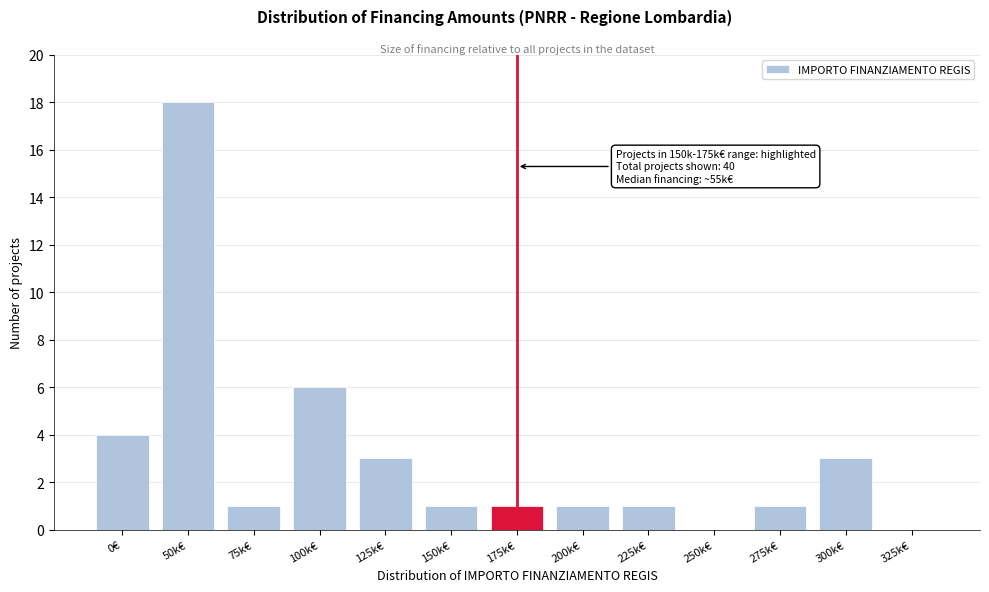

Reading left to right, extract all data points from this chart.

0€=4	50k€=18	75k€=1	100k€=6	125k€=3	150k€=1	175k€=1	200k€=1	225k€=1	250k€=0	275k€=1	300k€=3	325k€=0